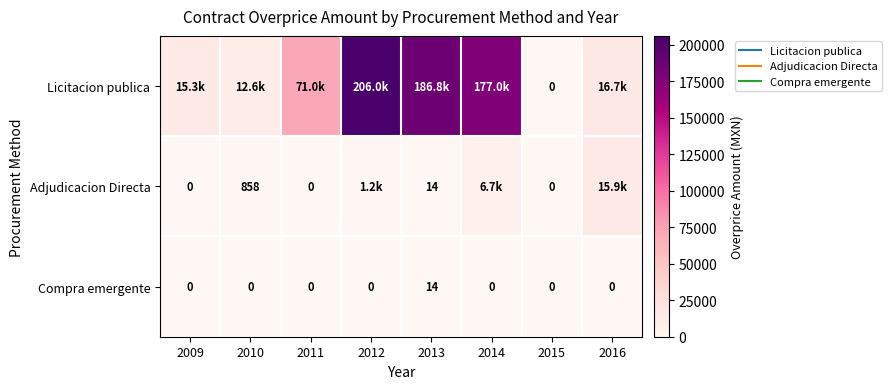

At which label does Compra emergente reach its peak?

2013